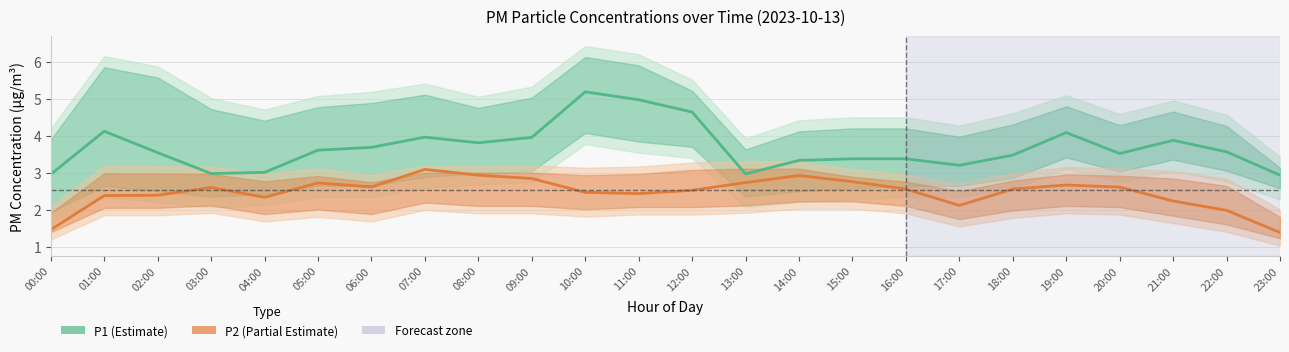

Which series changed the most between 03:00 and 09:00?

P1